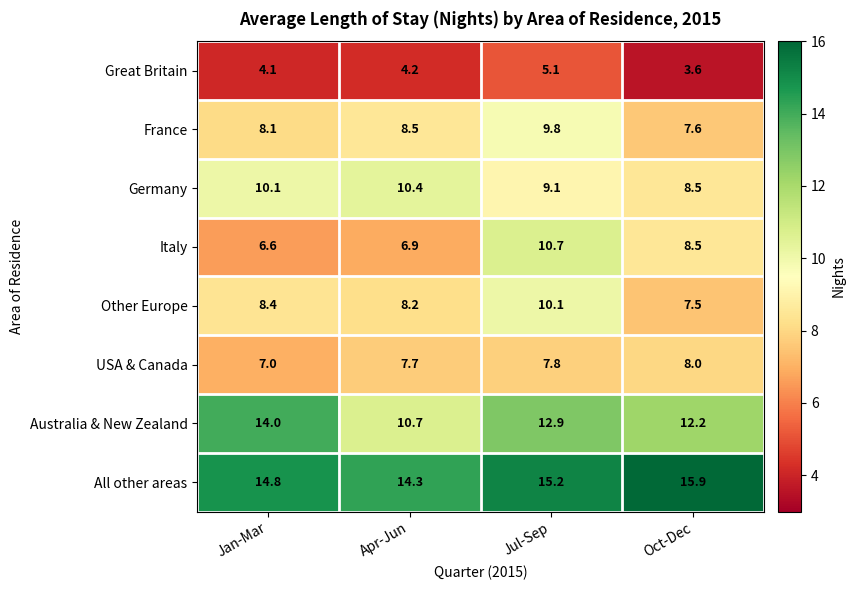

Rank the series by their maximum value, from lowest to highest.

Great Britain, USA & Canada, France, Other Europe, Germany, Italy, Australia & New Zealand, All other areas